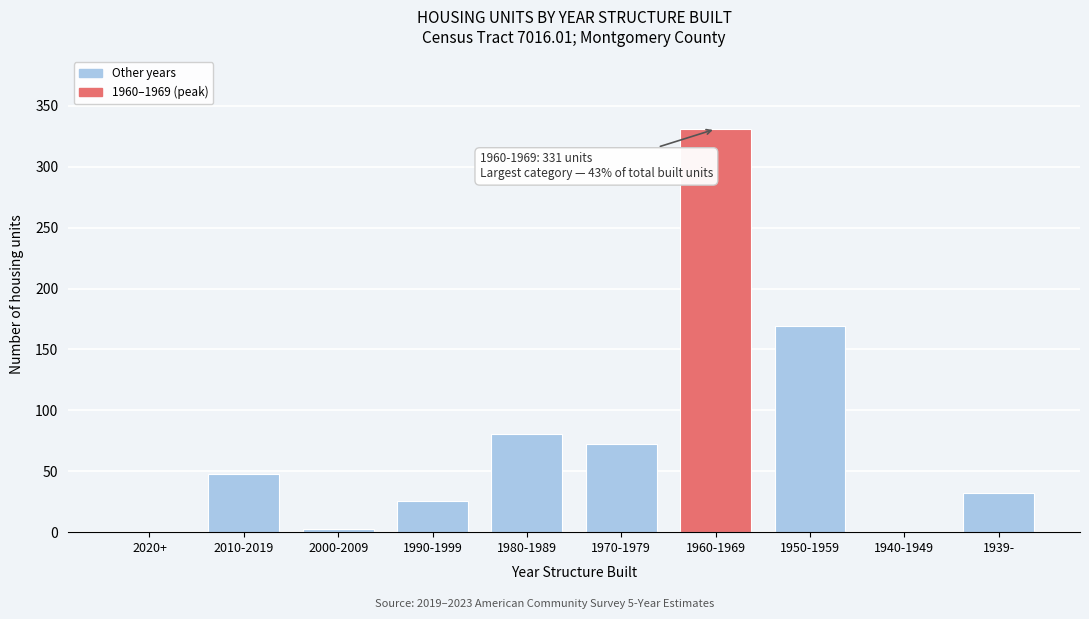

The value at 1940-1949 is 0. True or false?

True